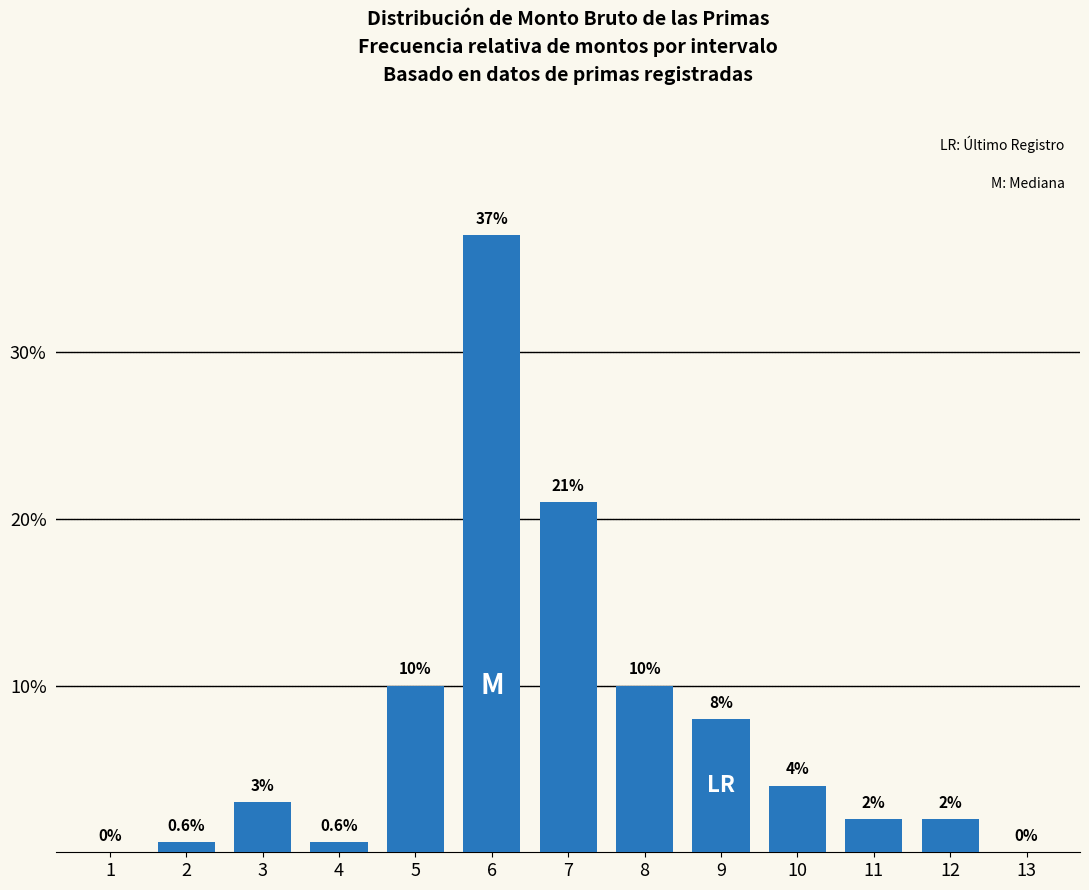

Reading left to right, transcribe all the data shown in this chart.

1=0.0	2=0.6	3=3.0	4=0.6	5=10.0	6=37.0	7=21.0	8=10.0	9=8.0	10=4.0	11=2.0	12=2.0	13=0.0